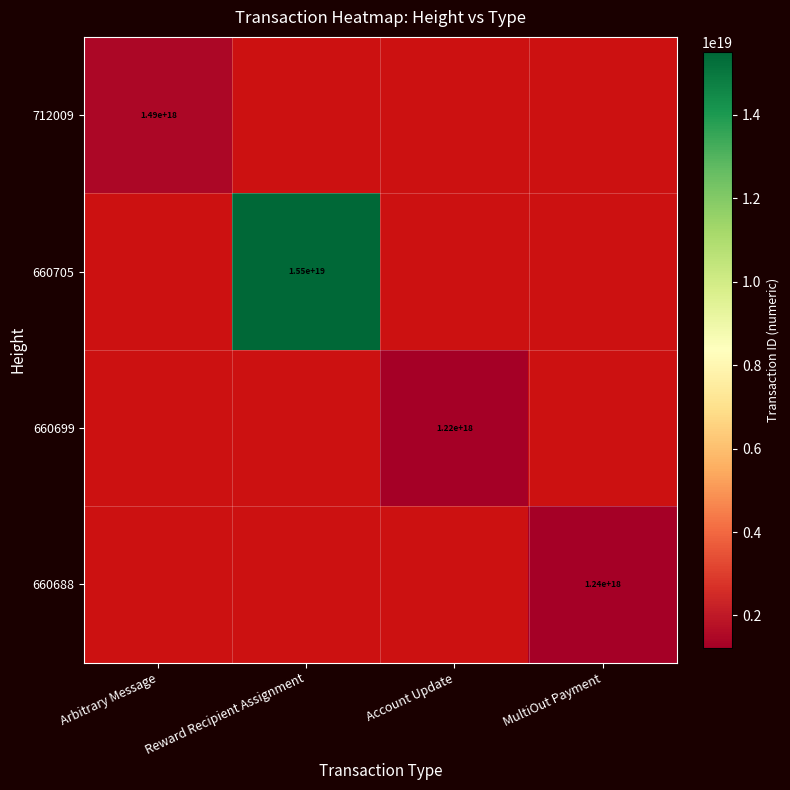

Is it true that 660699 equals 1220000000000000000 at Account Update?

True